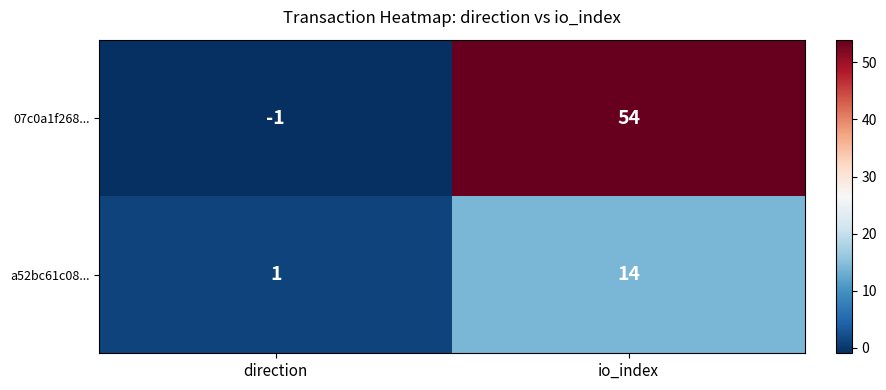

What is the minimum value shown in the chart?

-1